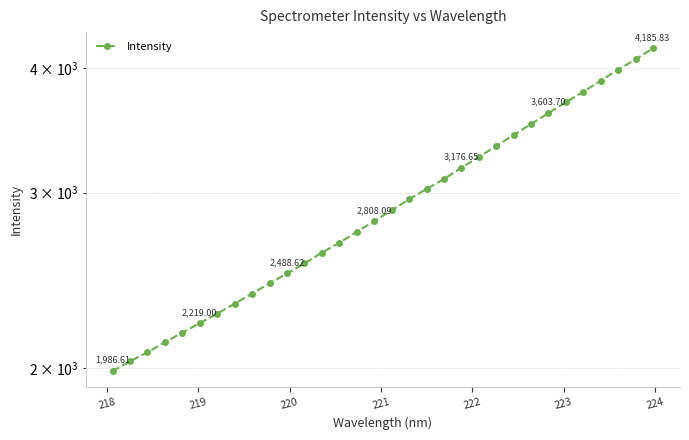

True or false: the data shows 1360.8 at 223.

False